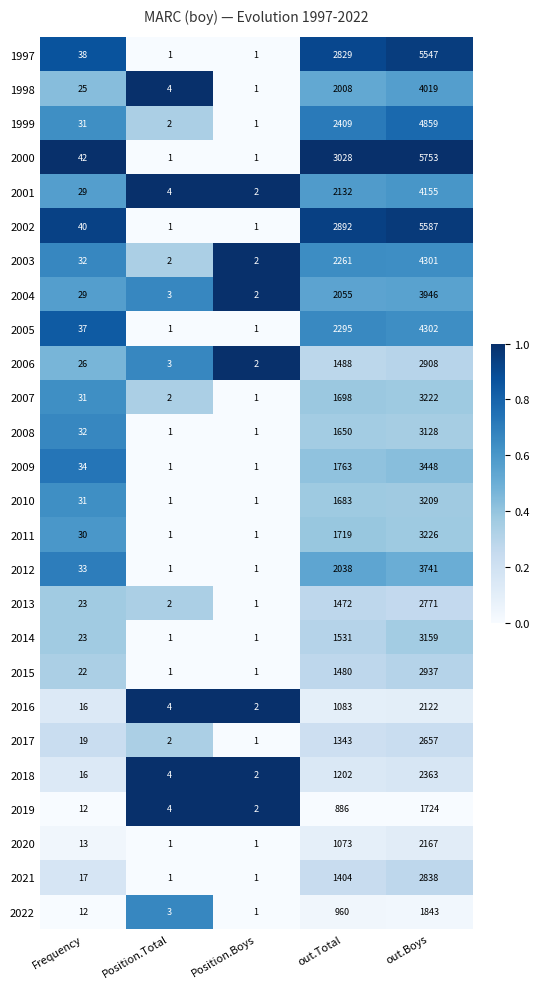

Which series has the largest total across all categories?

2000